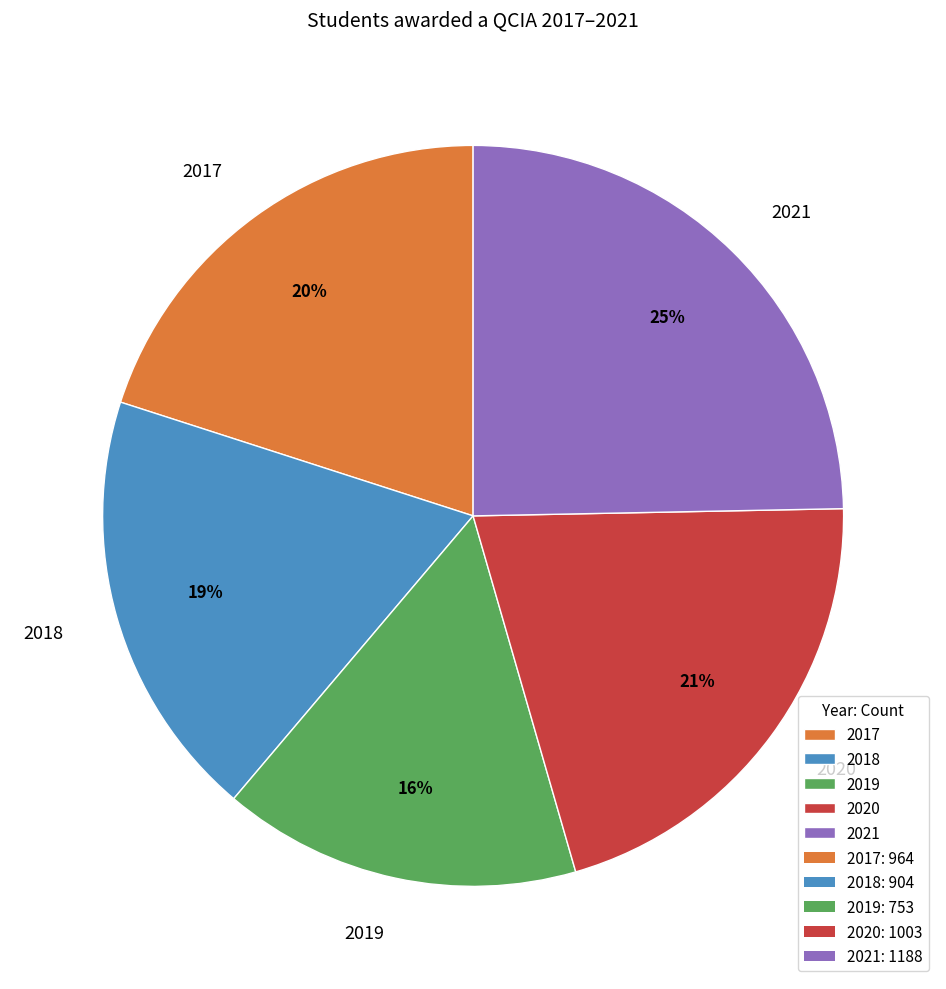

Does any single category account for the majority?

No